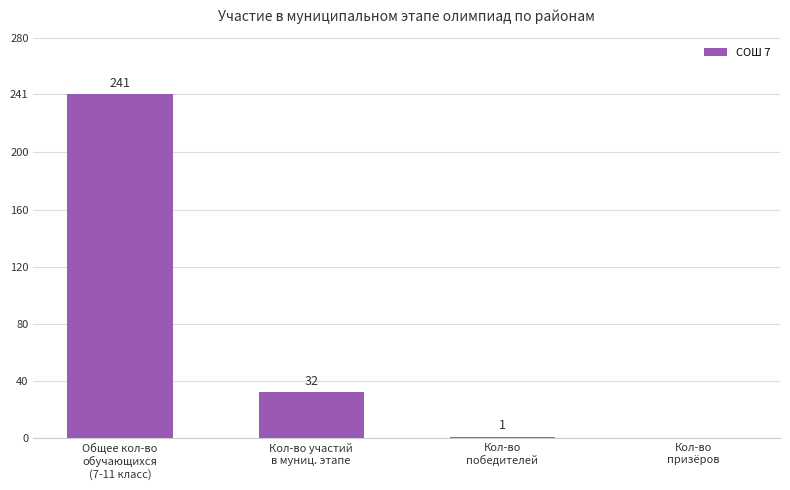

What is the greatest value displayed?

241